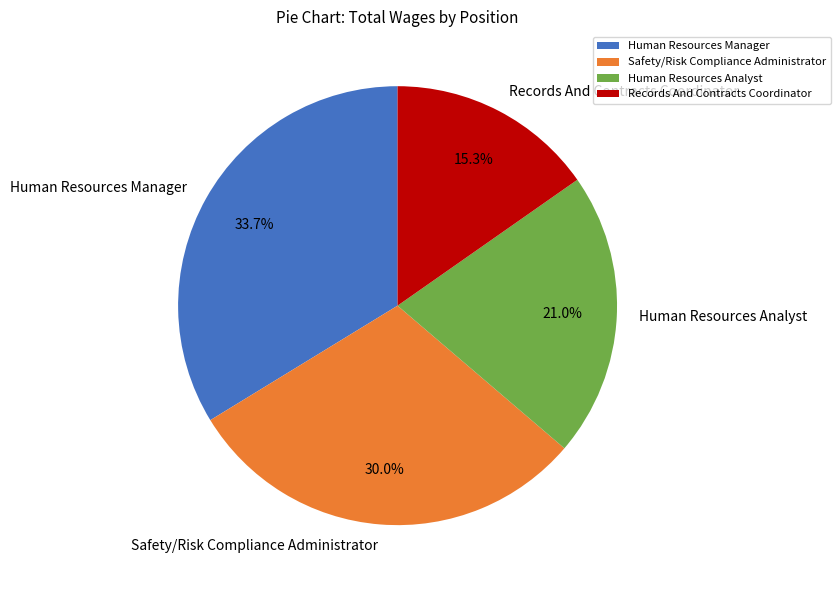

What percentage is the Human Resources Manager slice, to the nearest percent?

34%